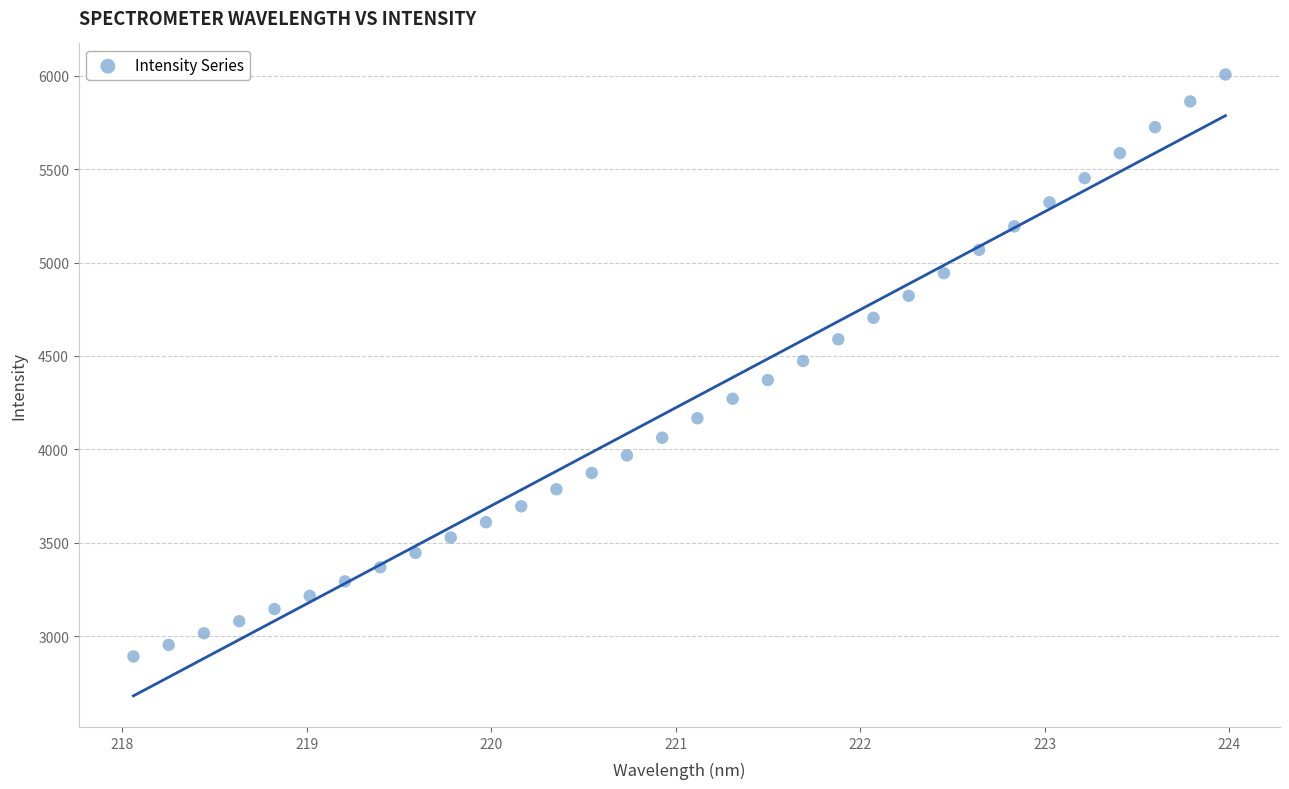

What is the range of X values (max minus min)?

5.9